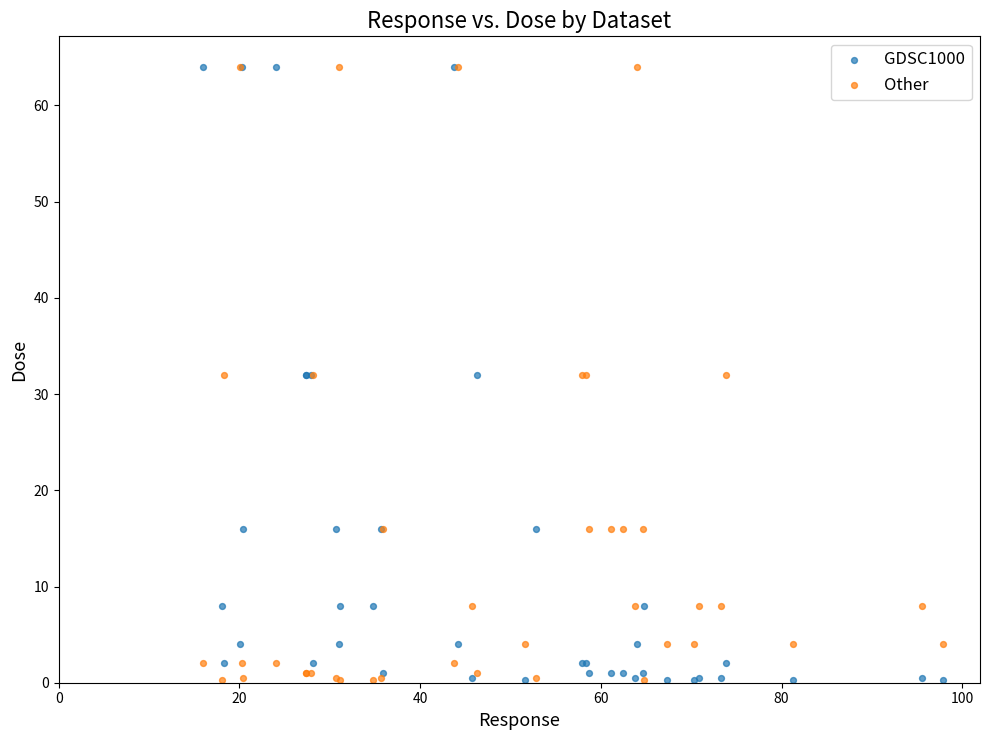

What are all the series names shown in the legend?

GDSC1000, Other